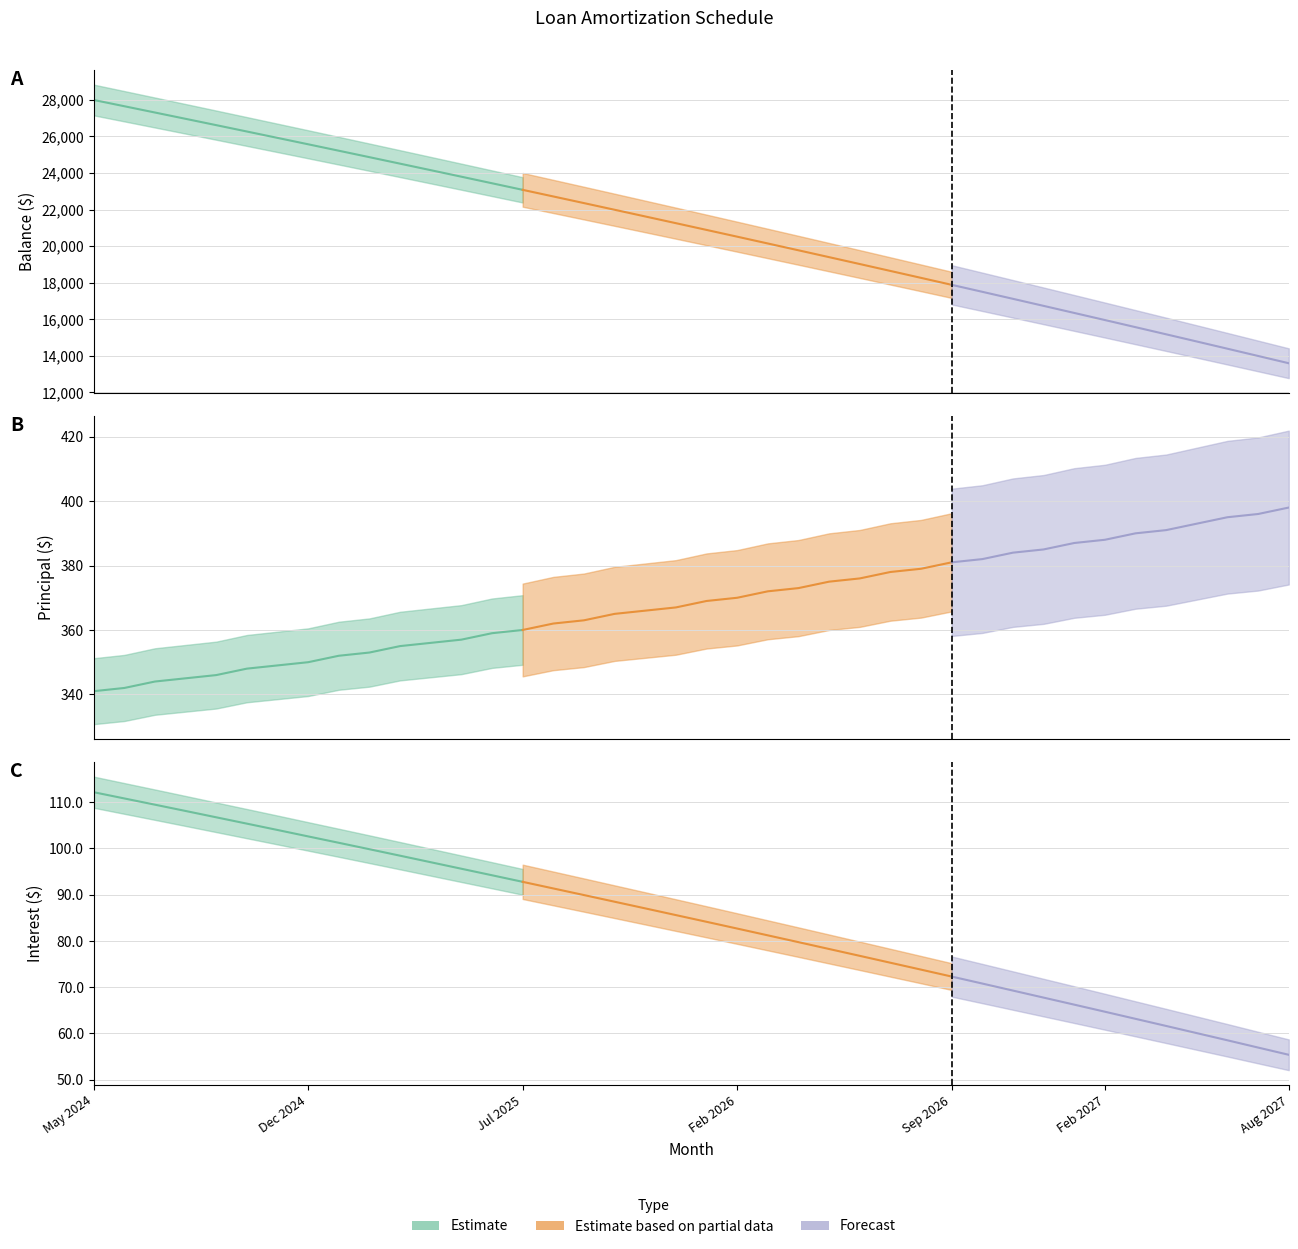

Rank the categories by Principal value from lowest to highest.

May 2024, Jun 2024, Jul 2024, Aug 2024, Sep 2024, Oct 2024, Nov 2024, Dec 2024, Jan 2025, Feb 2025, Mar 2025, Apr 2025, May 2025, Jun 2025, Jul 2025, Aug 2025, Sep 2025, Oct 2025, Nov 2025, Dec 2025, Jan 2026, Feb 2026, Mar 2026, Apr 2026, May 2026, Jun 2026, Jul 2026, Aug 2026, Sep 2026, Oct 2026, Nov 2026, Dec 2026, Jan 2027, Feb 2027, Mar 2027, Apr 2027, May 2027, Jun 2027, Jul 2027, Aug 2027